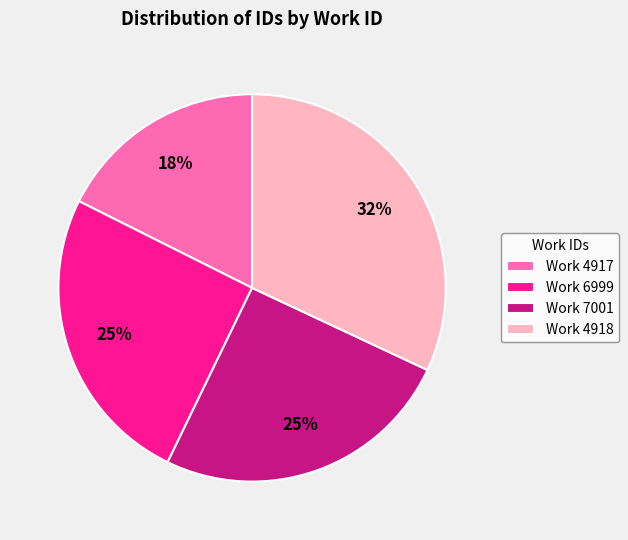

Count the number of slices in the pie.

4